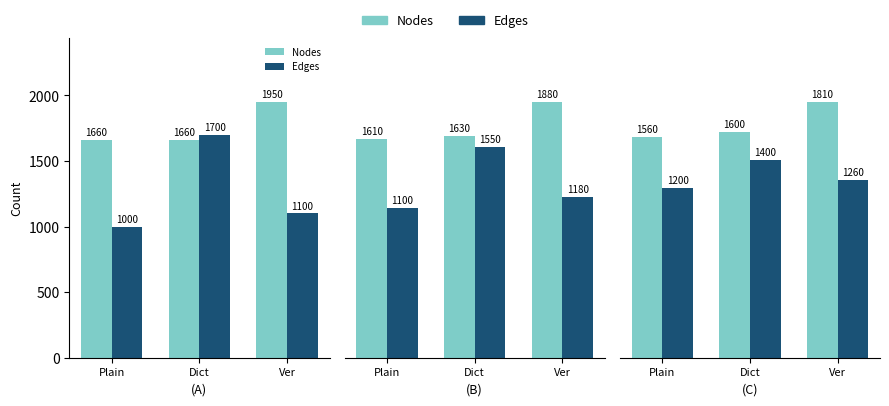

At which label does Edges first exceed 1260?

Dict